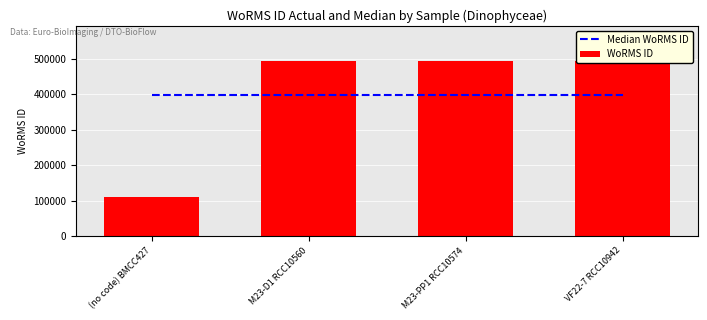

True or false: Median WoRMS ID has a value of 229658.2 at M23-D1 RCC10560.

False